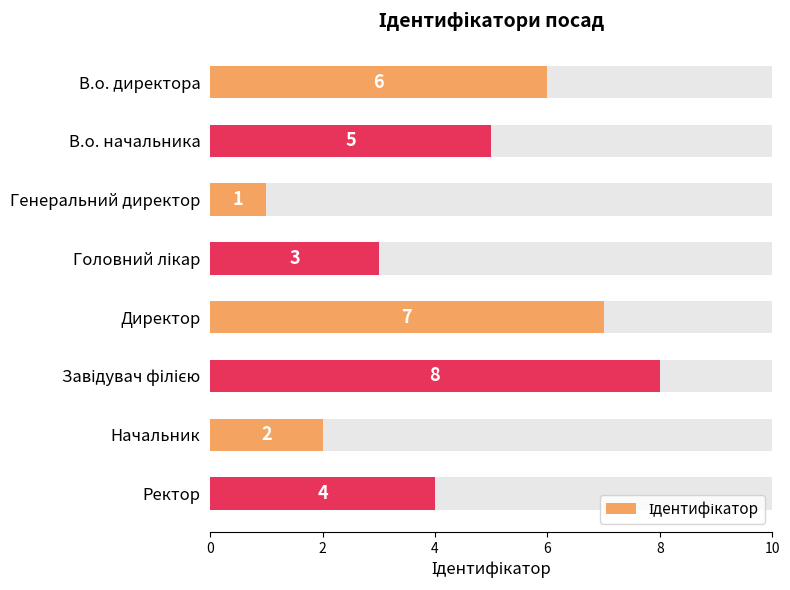

The chart shows a value of 4 at Завідувач філією. True or false?

False